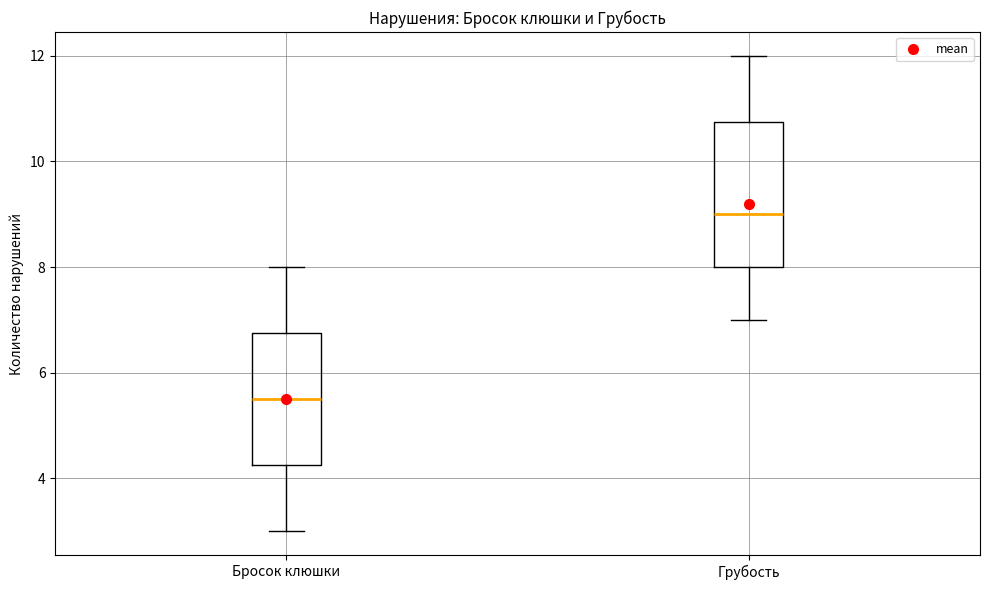

Where is the lower edge of the box for Бросок клюшки on the y-axis? The values are not printed on the chart, so give them approximately, as read against the axis.

4.2